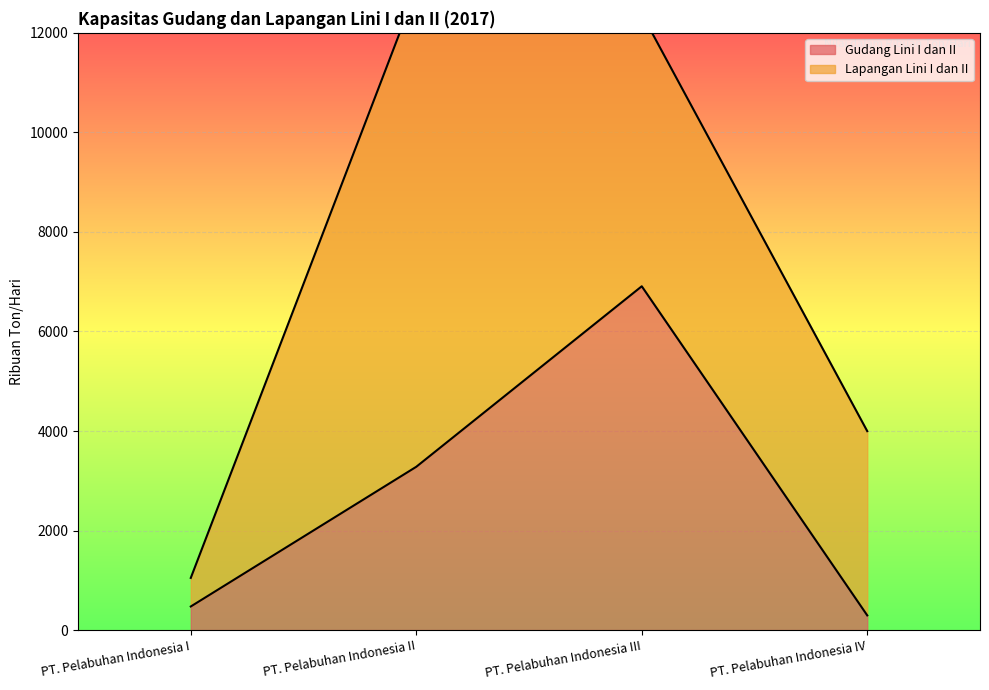

What is the approximate value at PT. Pelabuhan Indonesia II?

3281